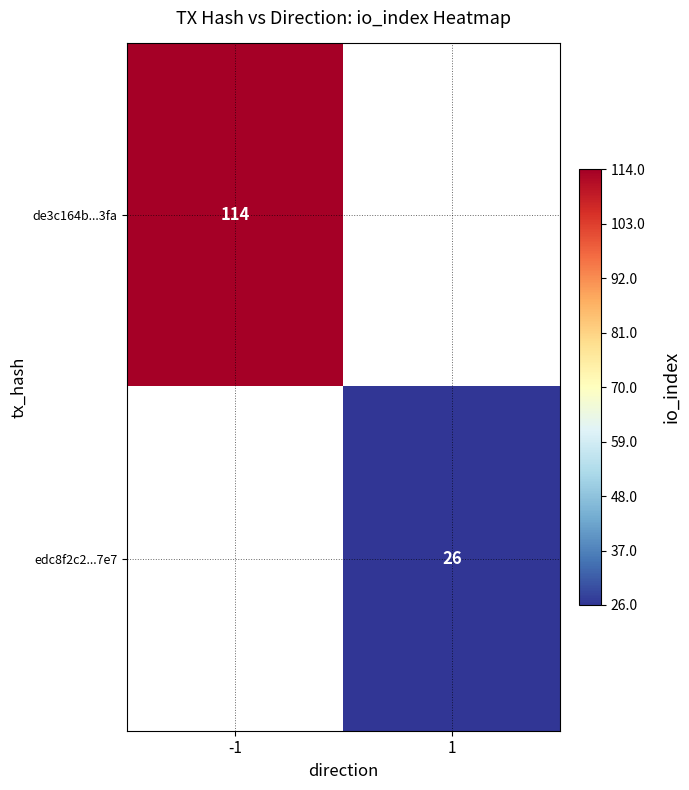

Which category has the highest value across all series?

-1